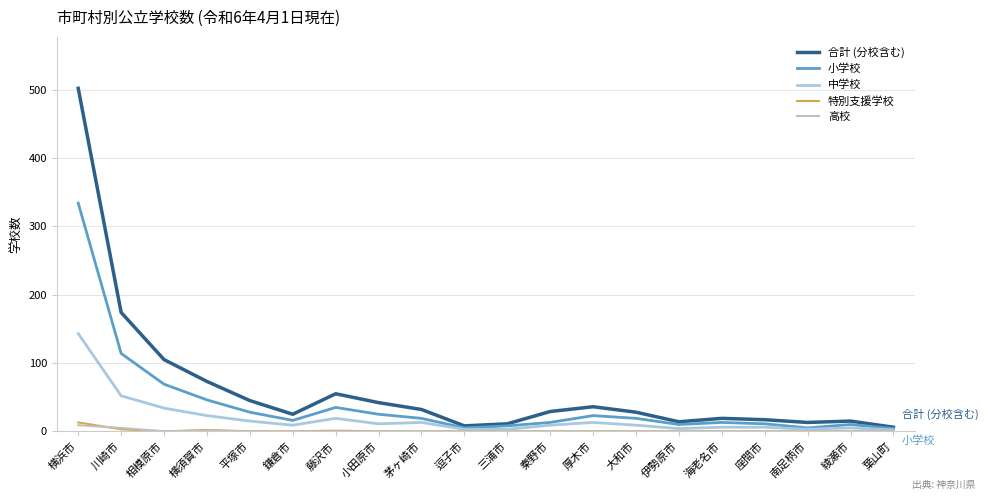

What value does the 小学校 series have at 茅ヶ崎市?

19